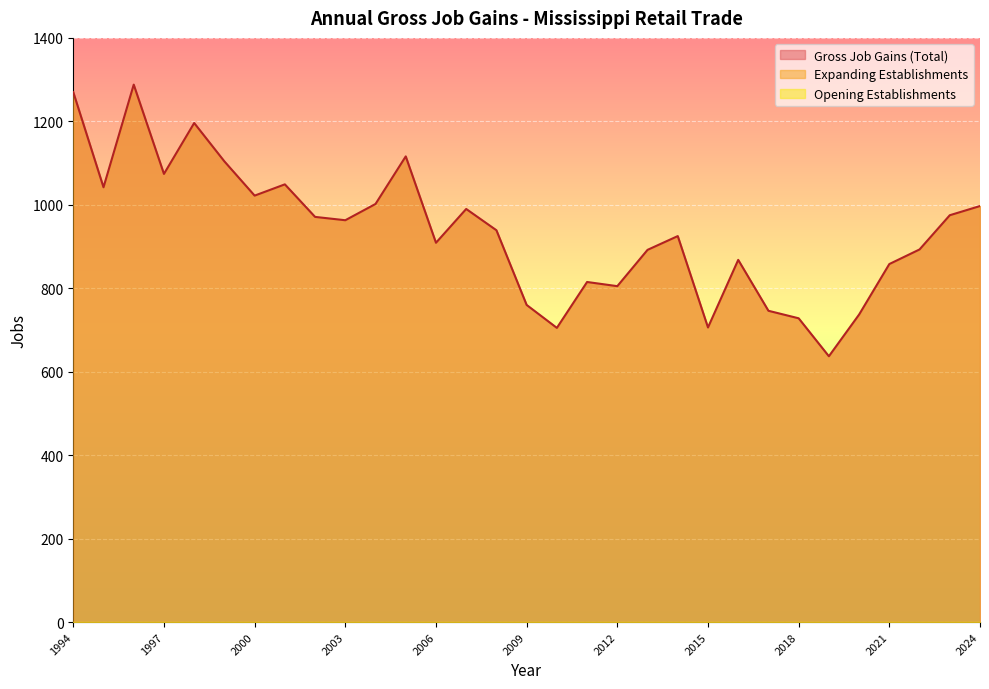

The Gross Job Gains (Total) series shows 1264 at 2015. True or false?

False